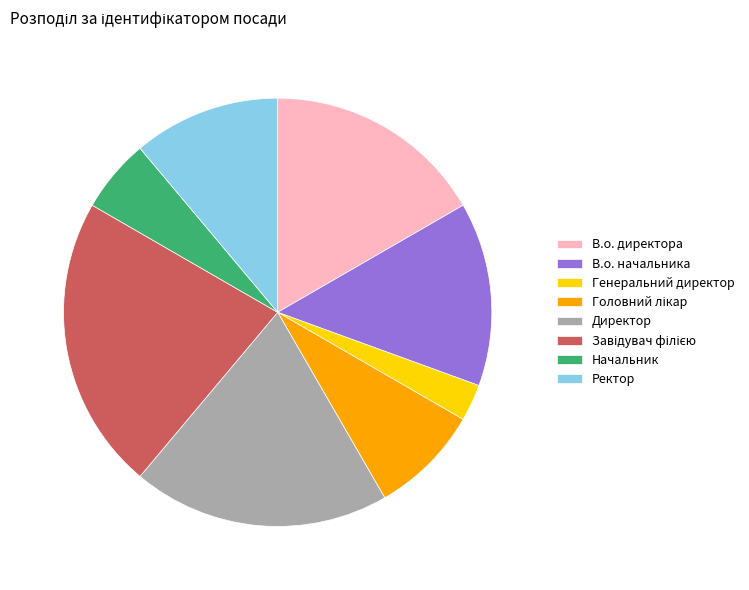

Combined, do Директор and Ректор account for over 50%?

No